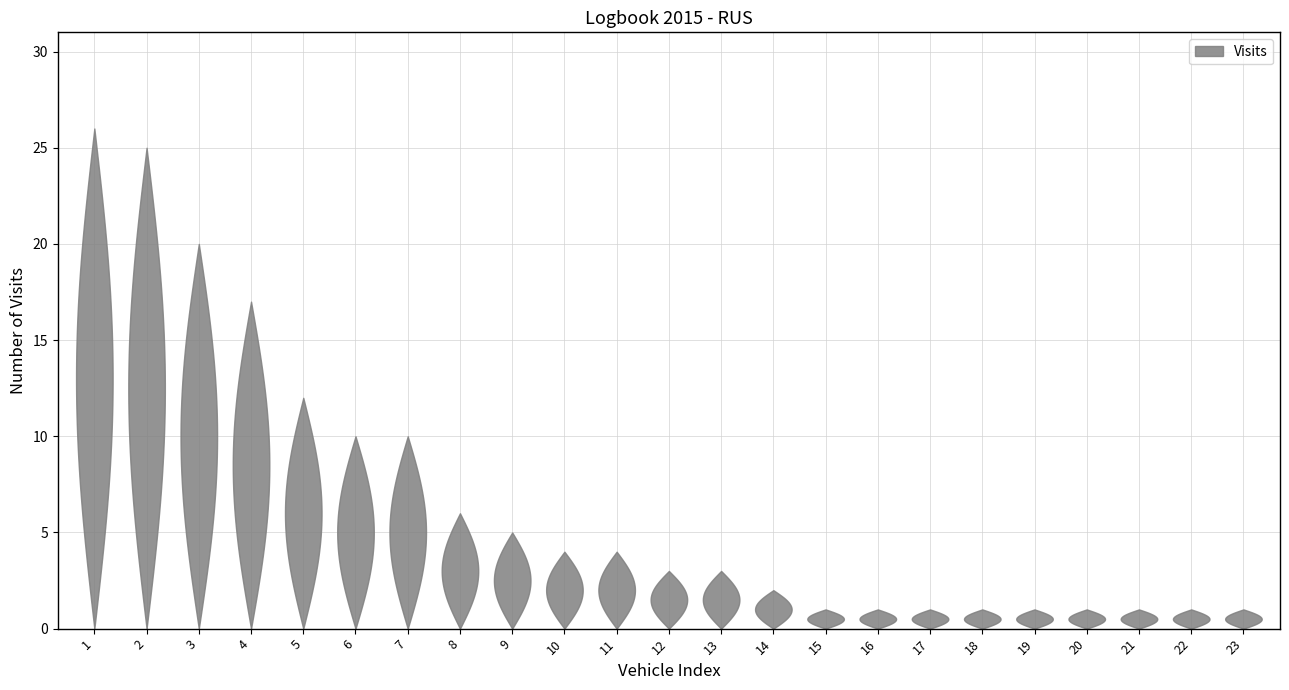

Reading right to left, list all the values displayed in this chart.

1	1	1	1	1	1	1	1	1	2	3	3	4	4	5	6	10	10	12	17	20	25	26